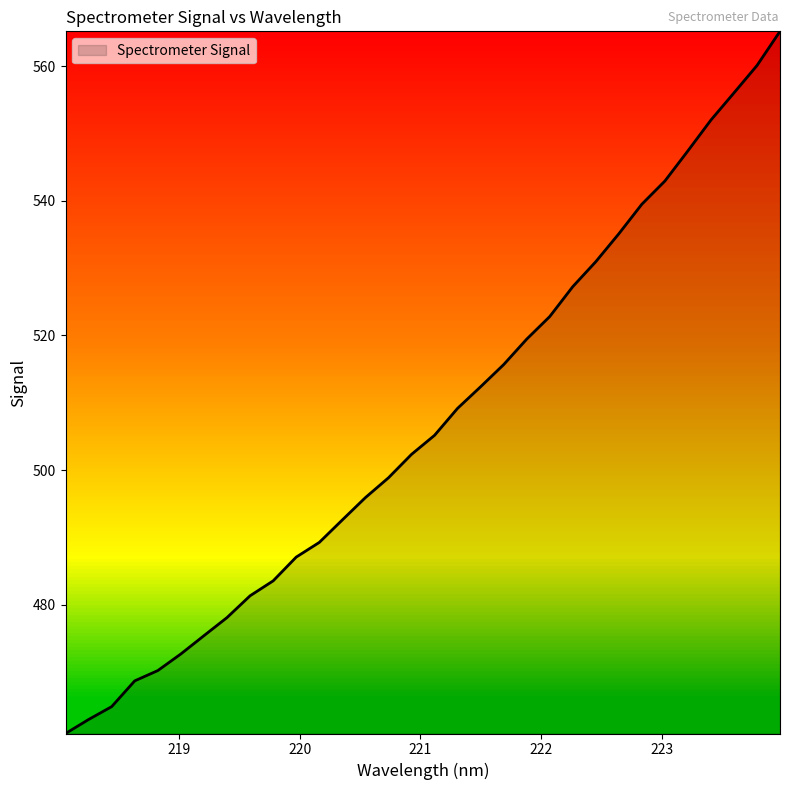

What is the smallest value displayed?

460.9